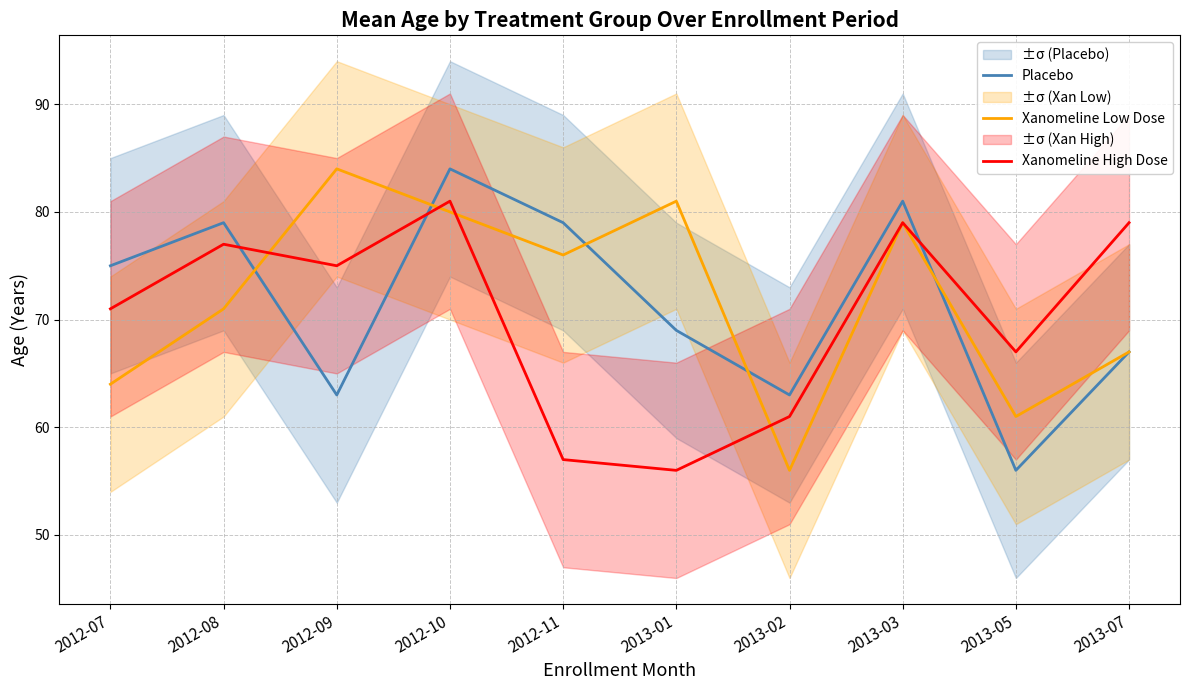

At which category is the sum across all series the highest?

2012-10